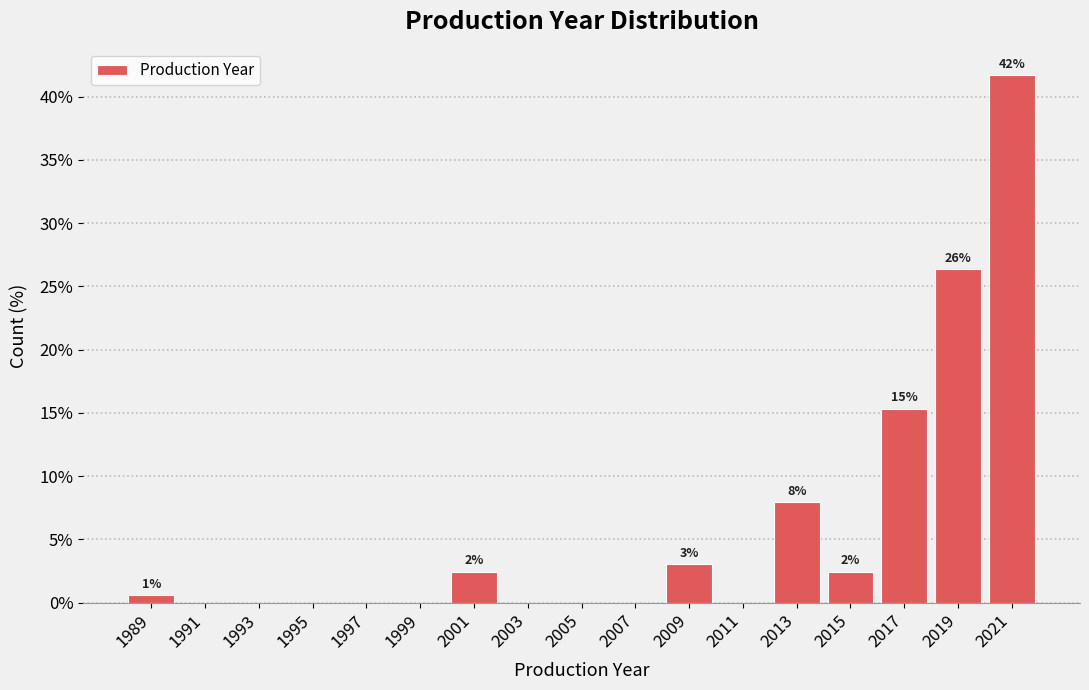

Which range on the x-axis has the tallest bar?

2020 to 2022